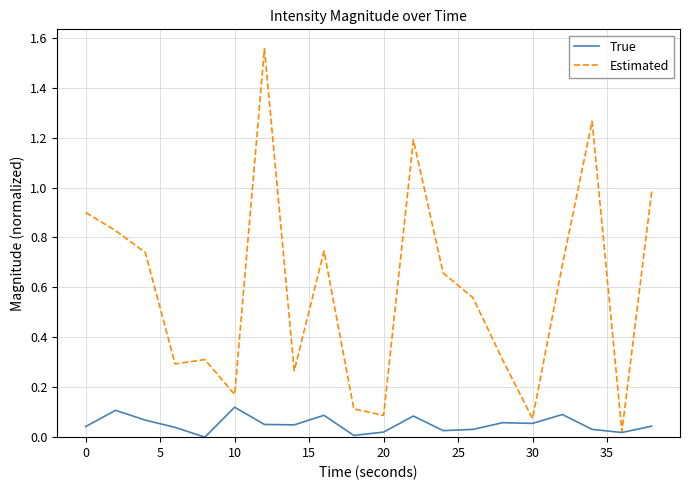

Which series has the largest total across all categories?

Estimated